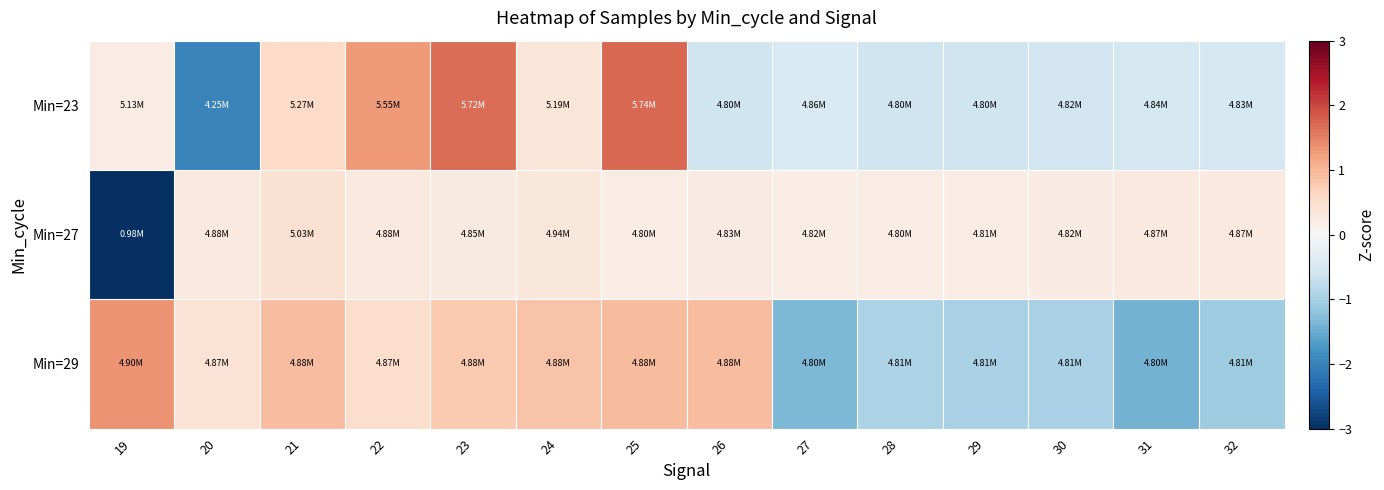

Which category has the highest value across all series?

25